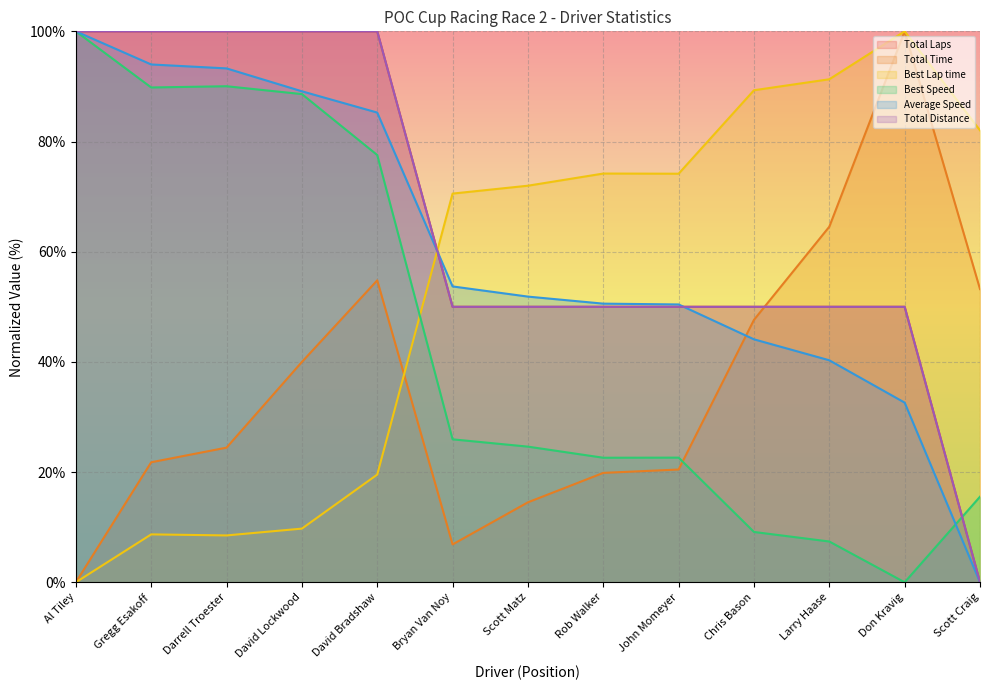

True or false: Best Lap time has a value of 14.4 at Darrell Troester.

False